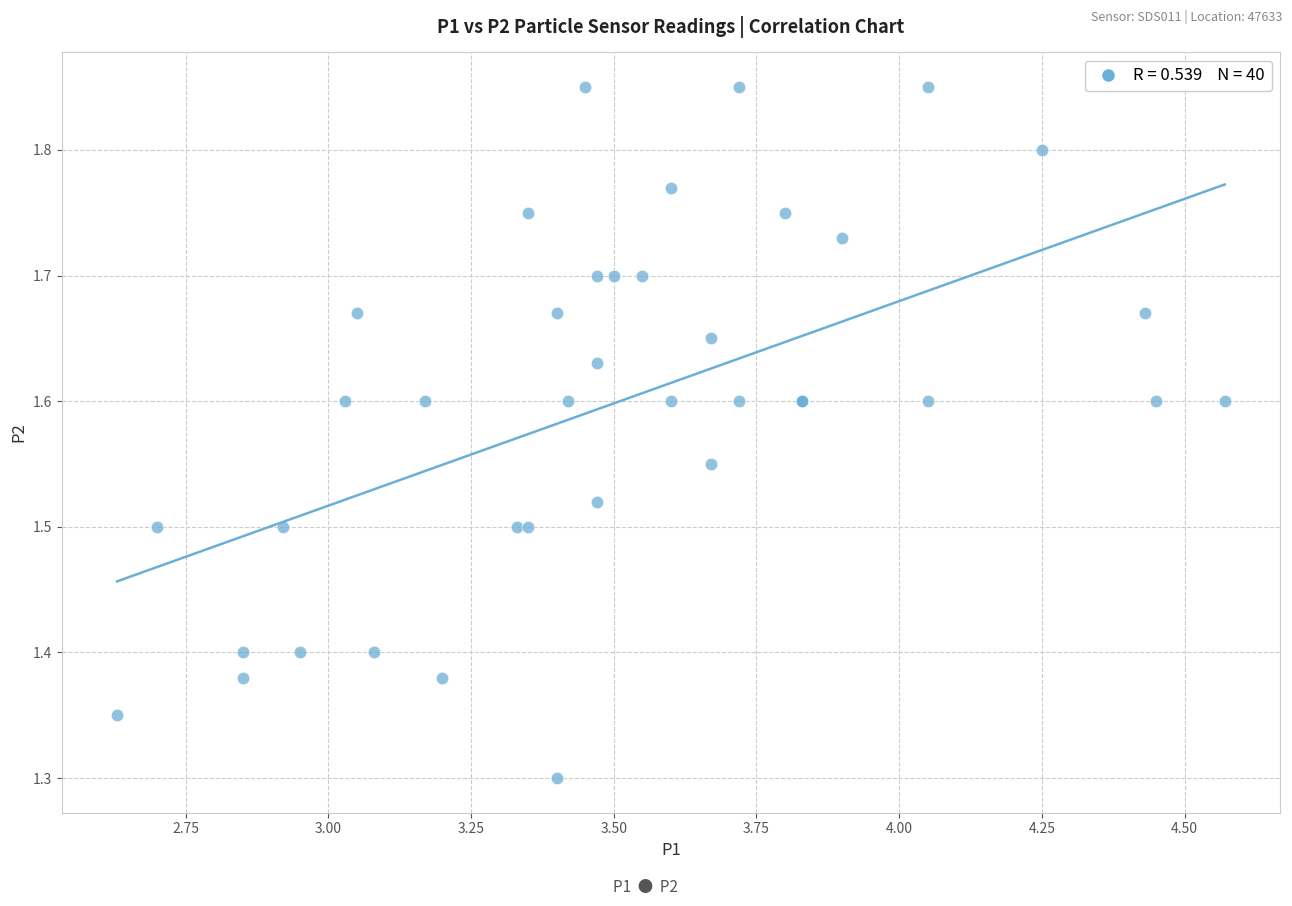

What Y value in the scatter plot is closest to 1?

1.3